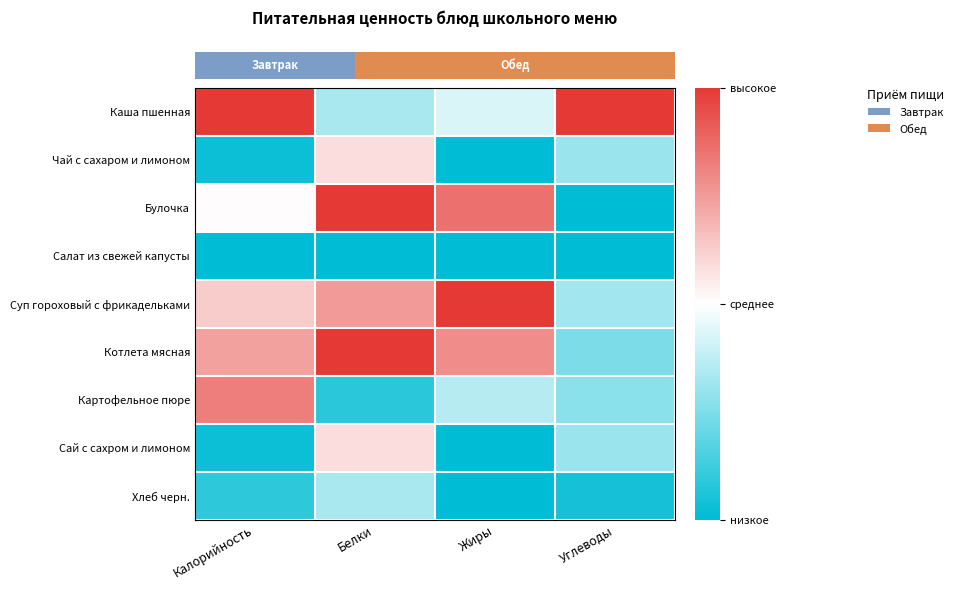

Reading left to right, what are all the values shown in this chart?

Каша пшенная: Калорийность=1.0	Белки=0.3	Жиры=0.4	Углеводы=1.0
Чай с сахаром и лимоном: Калорийность=0.0	Белки=0.6	Жиры=0.0	Углеводы=0.3
Булочка: Калорийность=0.5	Белки=1.0	Жиры=0.9	Углеводы=0.0
Салат из свежей капусты: Калорийность=0.0	Белки=0.0	Жиры=0.0	Углеводы=0.0
Суп гороховый с фрикадельками: Калорийность=0.6	Белки=0.8	Жиры=1.0	Углеводы=0.3
Котлета мясная: Калорийность=0.7	Белки=1.0	Жиры=0.8	Углеводы=0.2
Картофельное пюре: Калорийность=0.8	Белки=0.1	Жиры=0.4	Углеводы=0.3
Сай с сахром и лимоном: Калорийность=0.0	Белки=0.6	Жиры=0.0	Углеводы=0.3
Хлеб черн.: Калорийность=0.1	Белки=0.3	Жиры=0.0	Углеводы=0.0